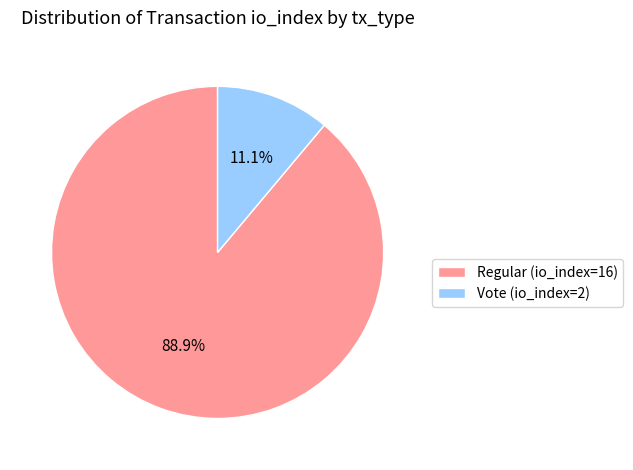

Is it true that Vote (io_index=2) is 23% of the pie?

False